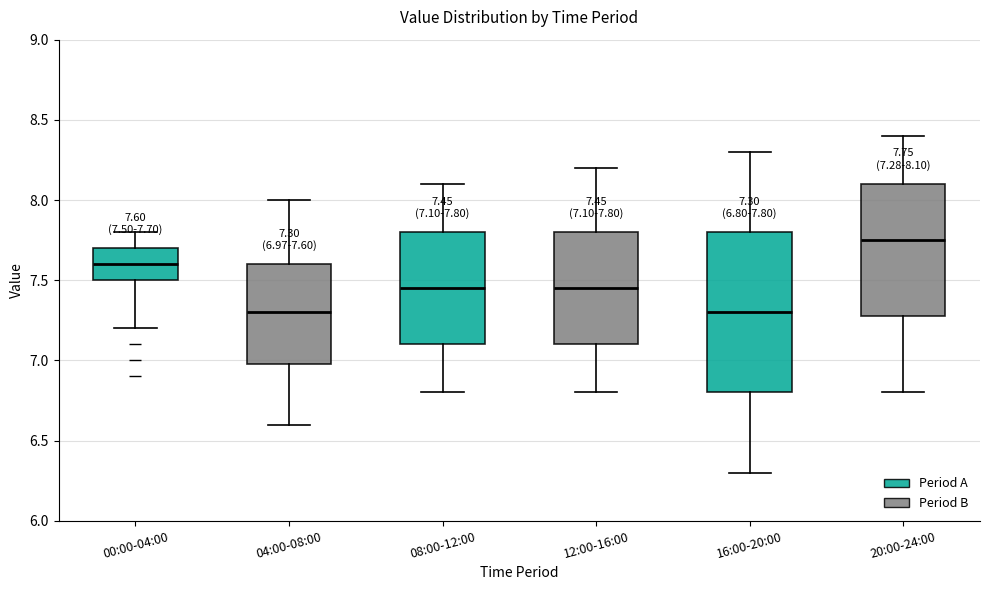

Comparing the boxes themselves (not the whiskers), which one is the tallest?

16:00-20:00